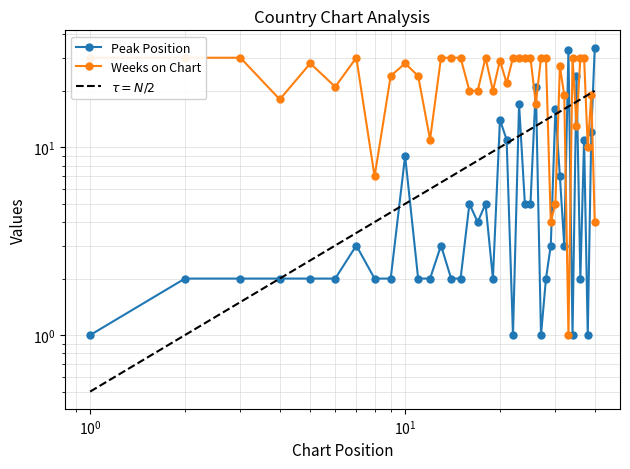

How many values in the Weeks on Chart series are below 28?

20